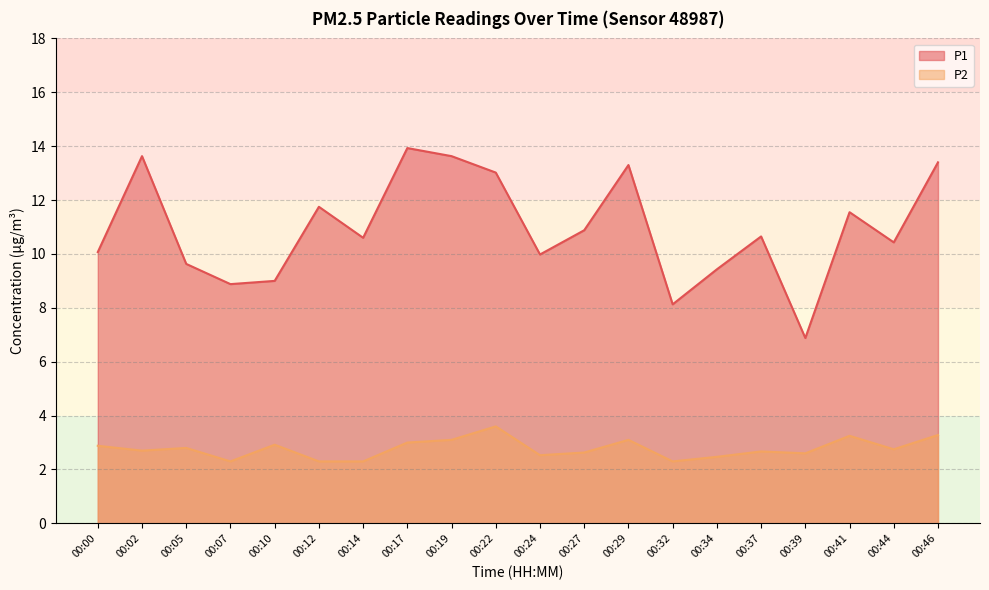

How many lines are shown in the chart?

2